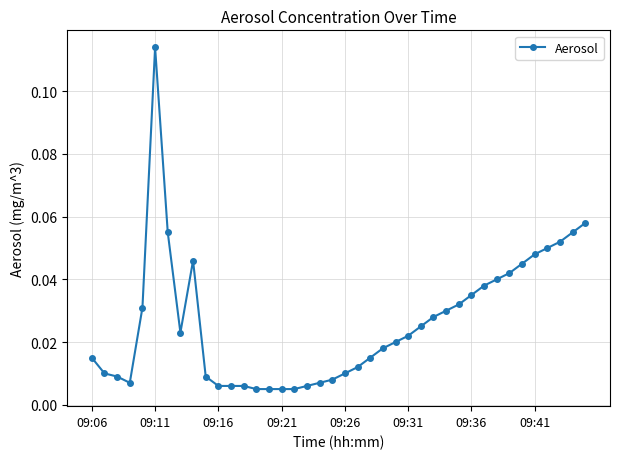

True or false: there are more than 1 points higher than both neighbors.

True